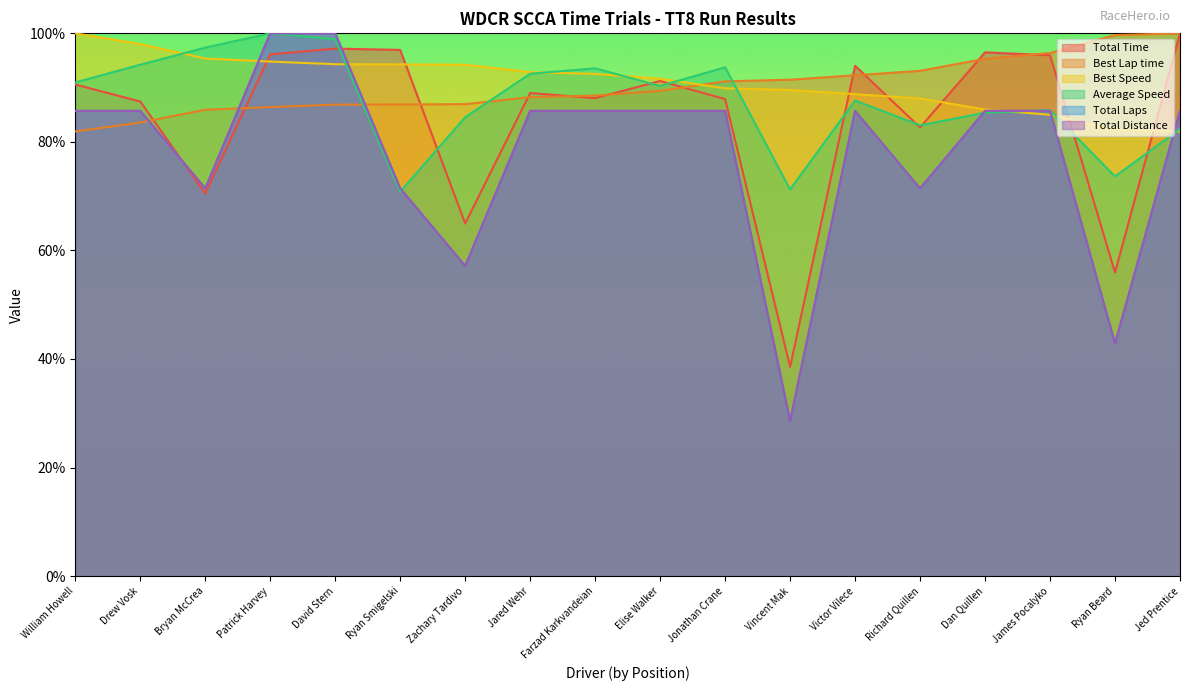

What is the lowest value of the Total Laps series?

28.6